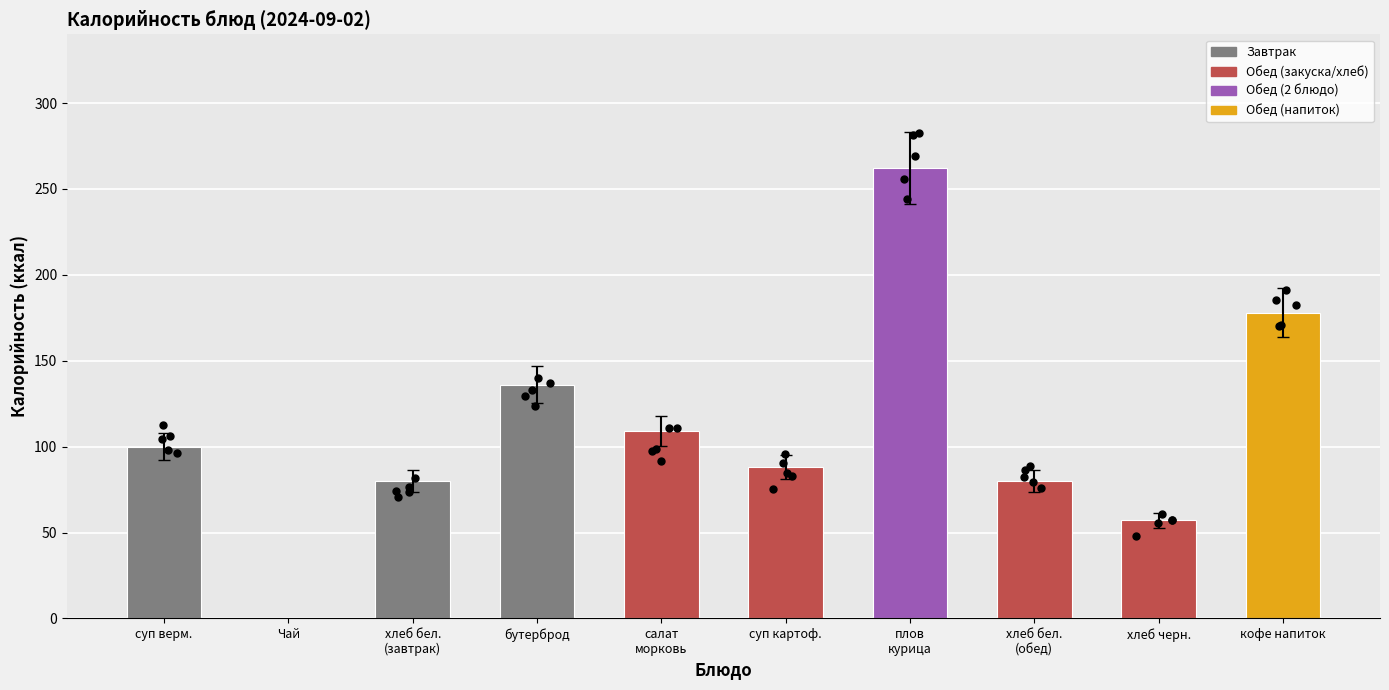

What is the change in value from суп верм. to суп картоф.?

-12